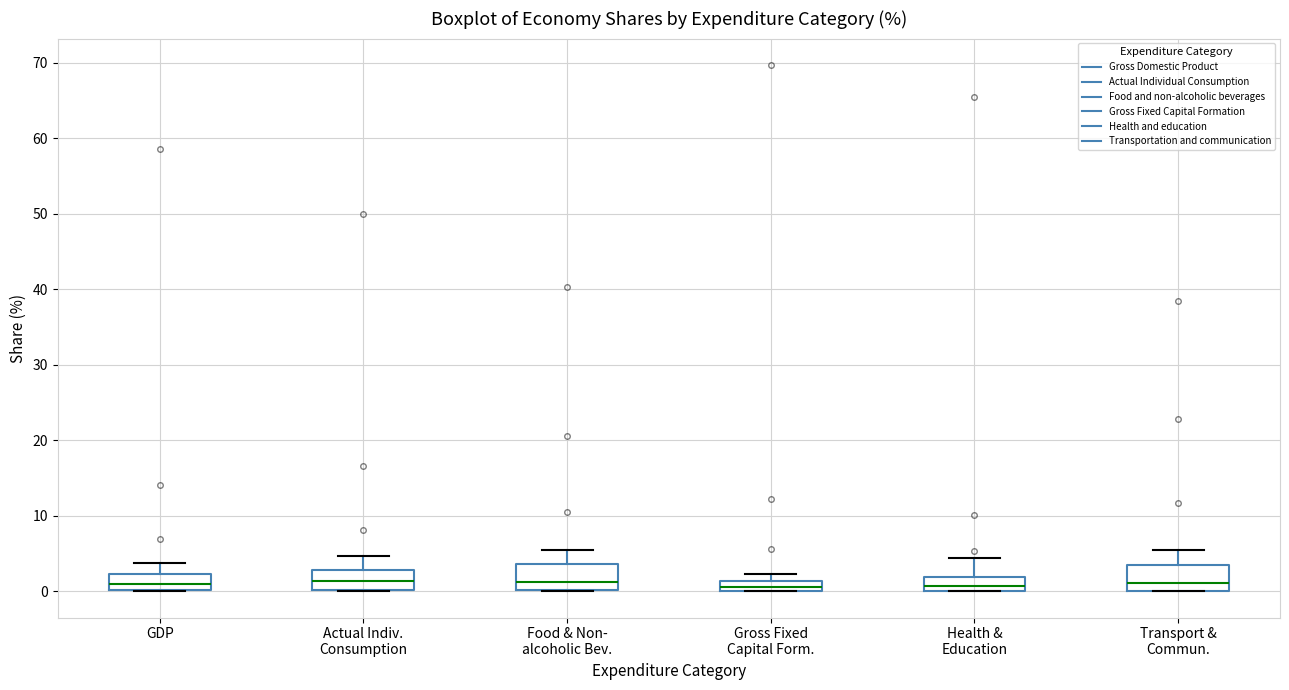

Where is the upper edge of the box for GDP on the y-axis? The values are not printed on the chart, so give them approximately, as read against the axis.

2